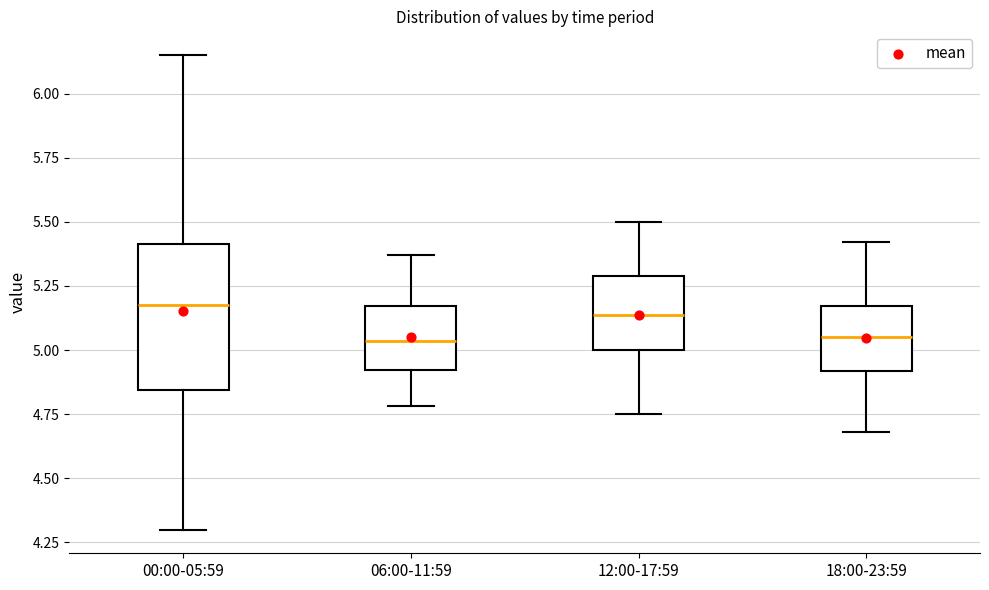

Which box is the tallest, from its lower edge to its upper edge?

00:00-05:59